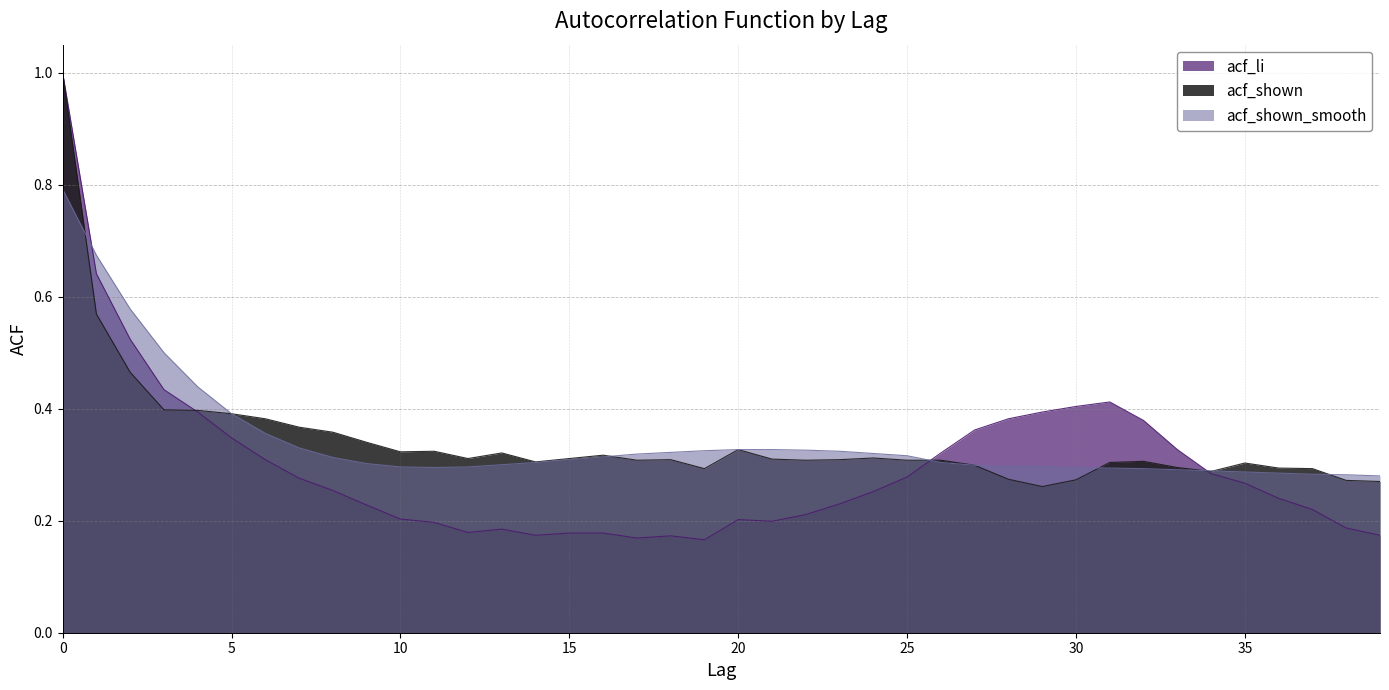

What is the value of the acf_shown_smooth point at the 16th from the left?

0.3